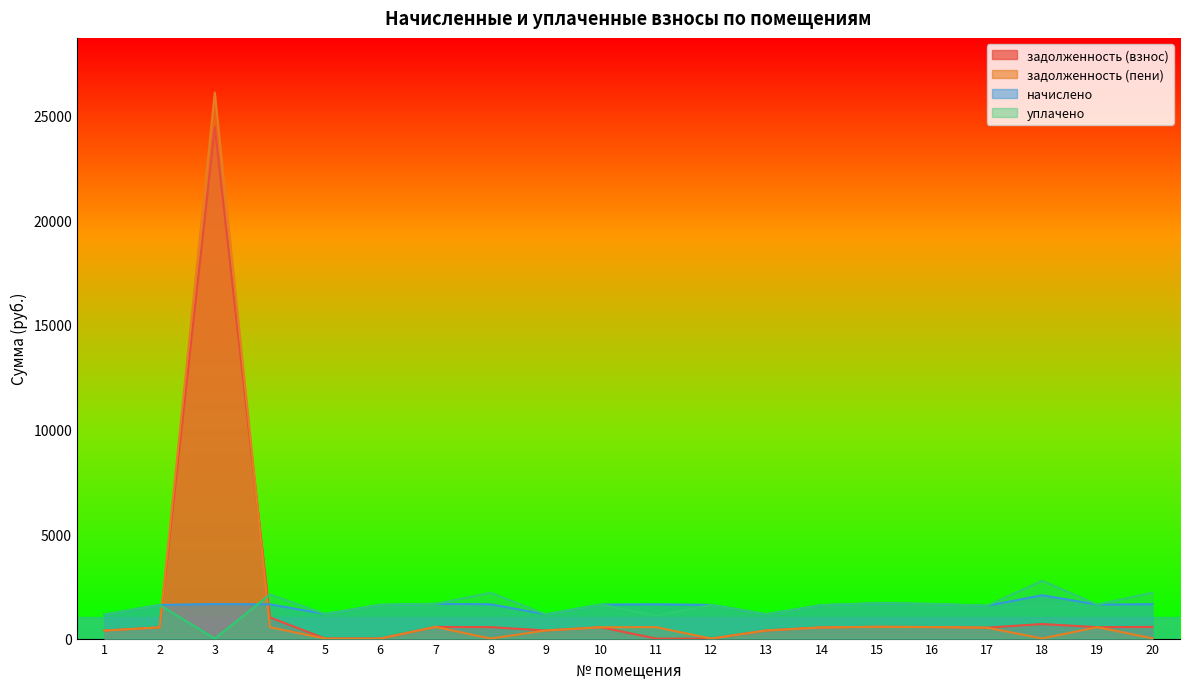

The value of задолженность (пени) at 11 is 904.2. True or false?

False